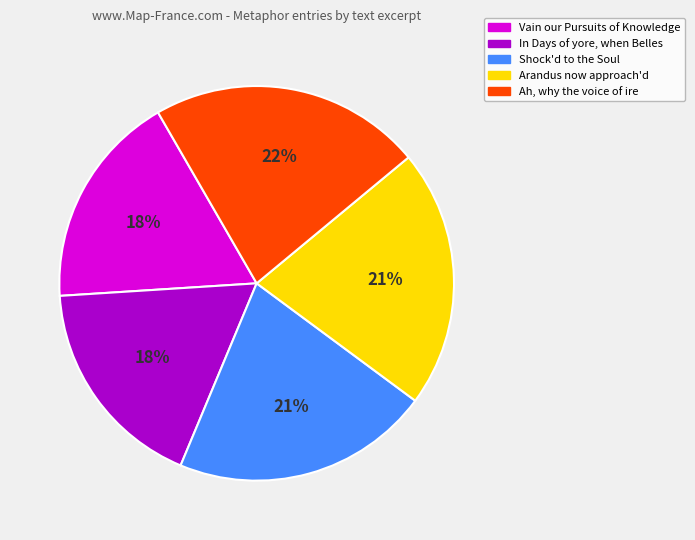

Which category has the biggest portion of the pie?

Ah, why the voice of ire